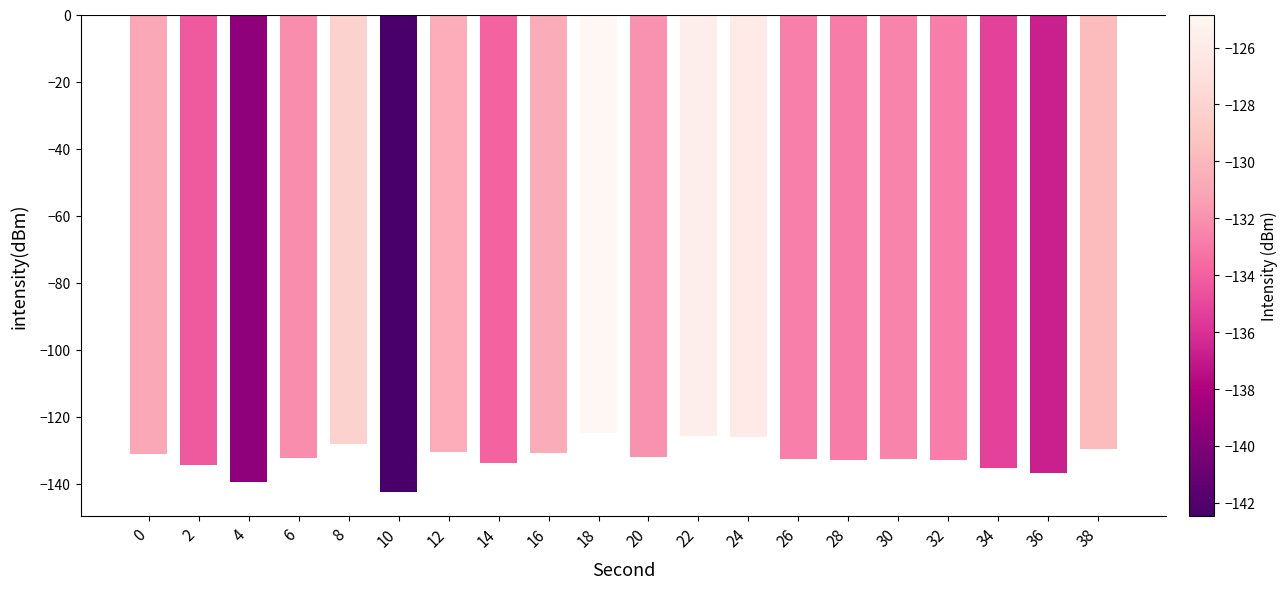

How many categories are shown in the chart?

20